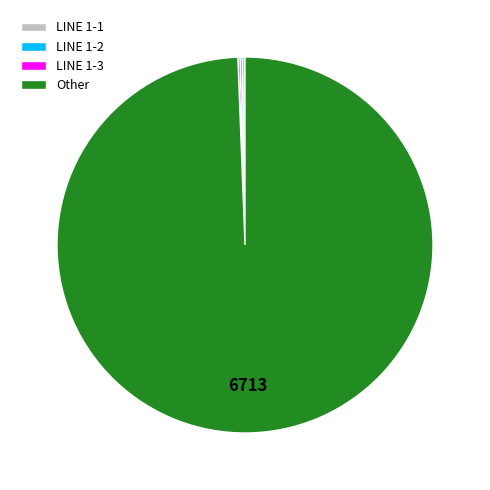

Is there any slice that represents more than half of the pie?

Yes